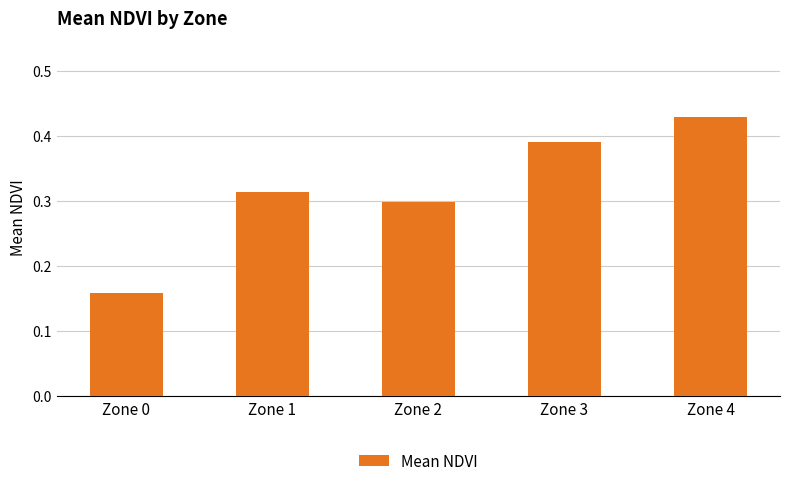

Which category has the lowest value across all series?

Zone 0